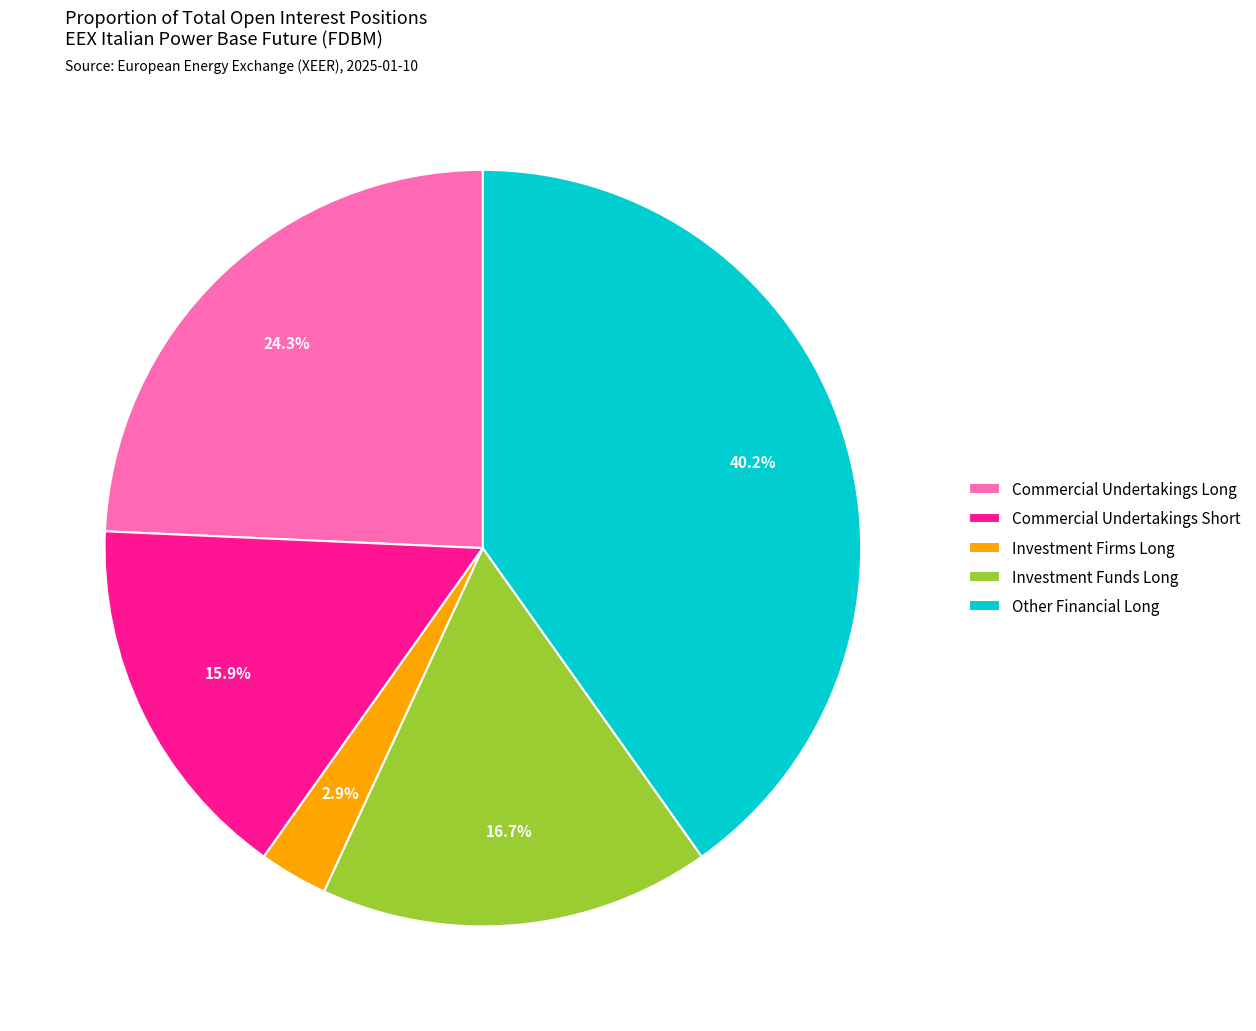

Rank the categories by value from lowest to highest.

Investment Firms Long, Commercial Undertakings Short, Investment Funds Long, Commercial Undertakings Long, Other Financial Long